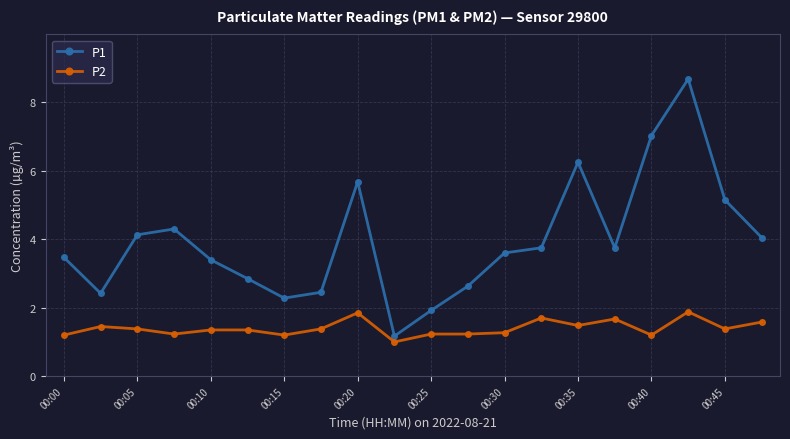

What is the sum of all P2 values?

28.0